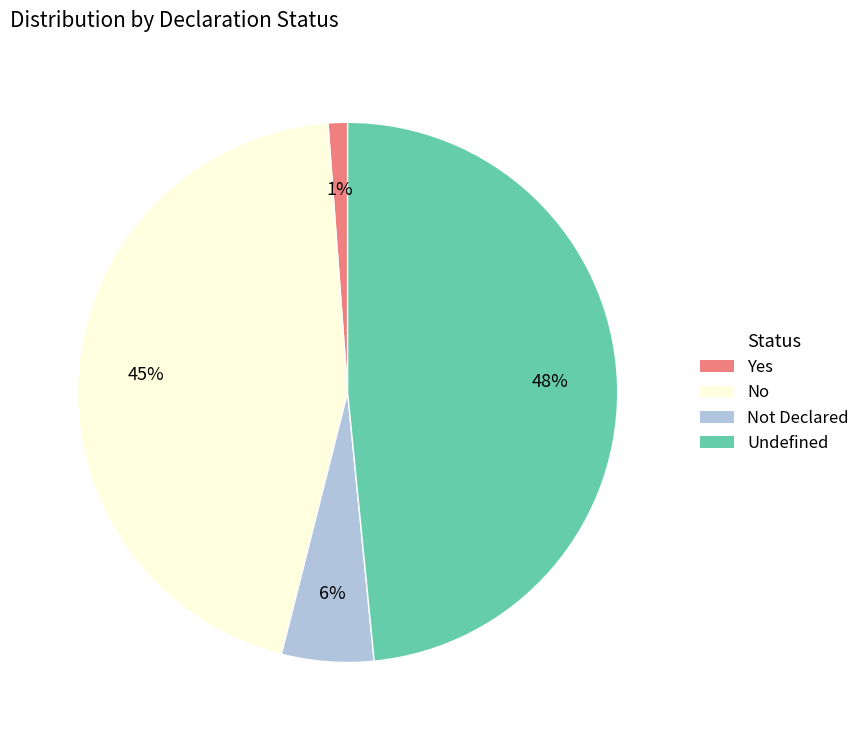

Is it true that Yes is 1% of the pie?

True